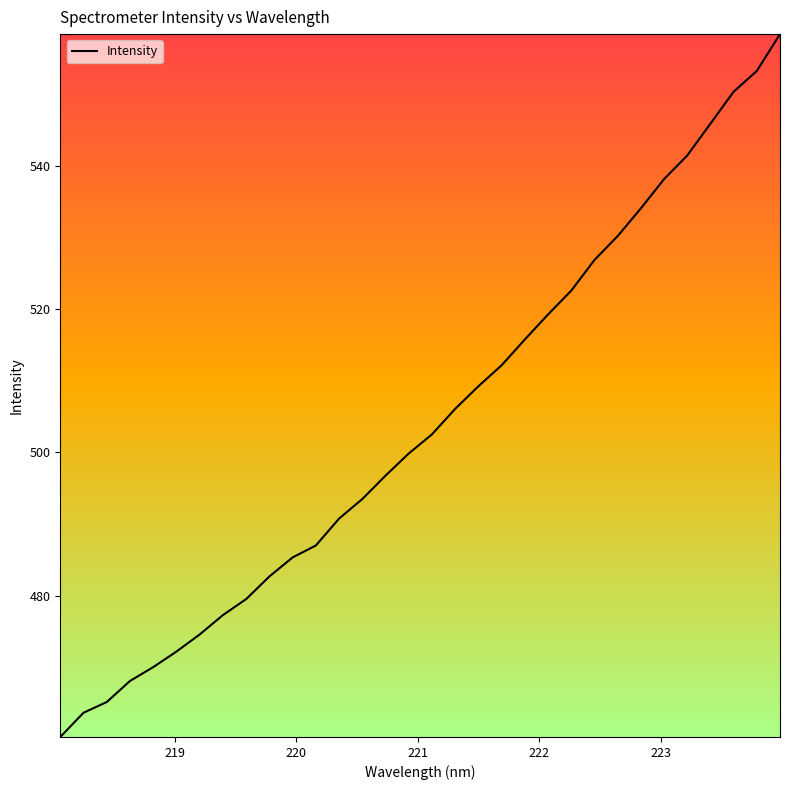

What is the greatest value displayed?

558.4